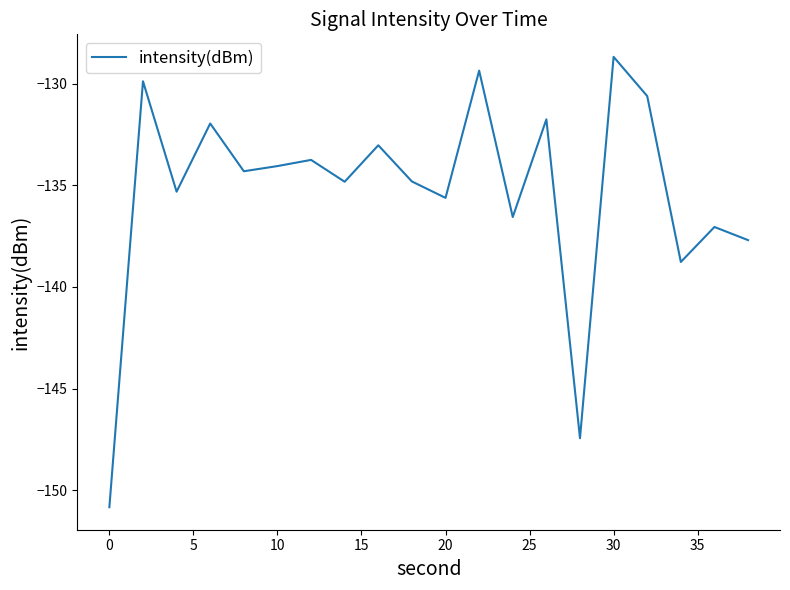

What is the difference between the maximum and minimum values?

22.1